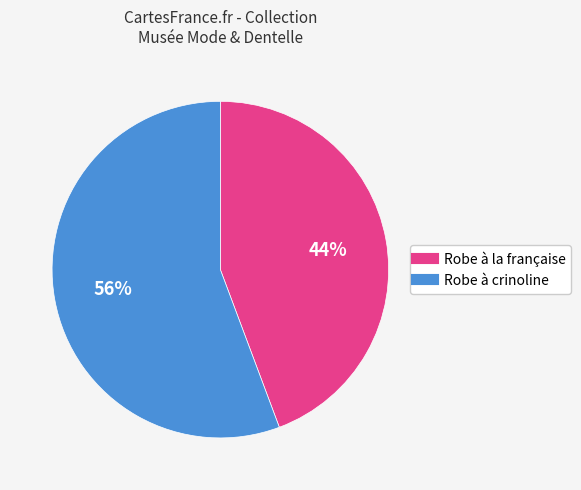

The Robe à la française slice represents 44% of the pie. True or false?

True